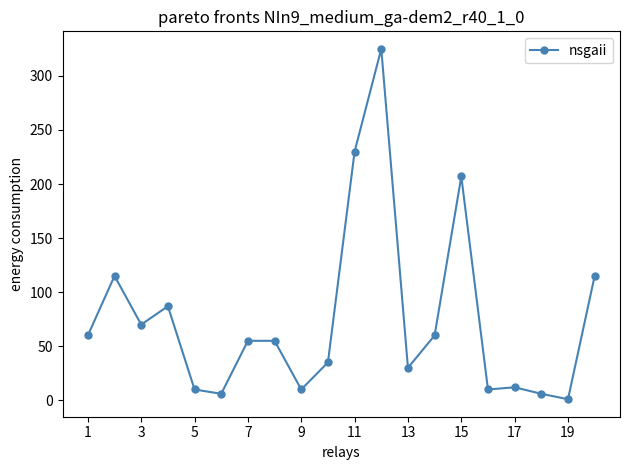

True or false: the data has more than 1 interior local peaks.

True